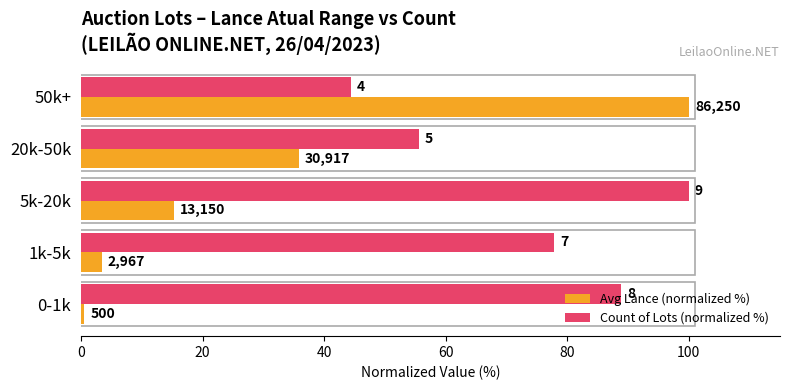

What are all the series names shown in the legend?

Avg Lance (normalized %), Count of Lots (normalized %)